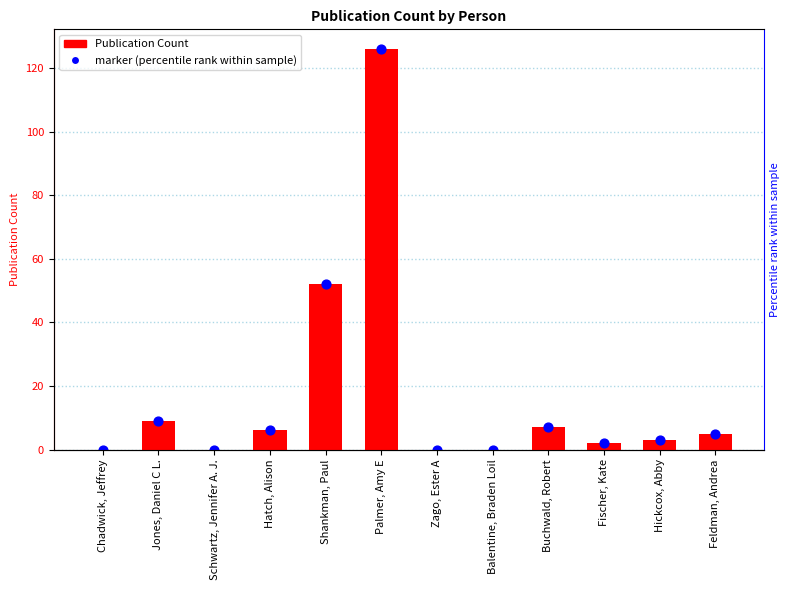

What is the total value across all series at Hatch, Alison?

12